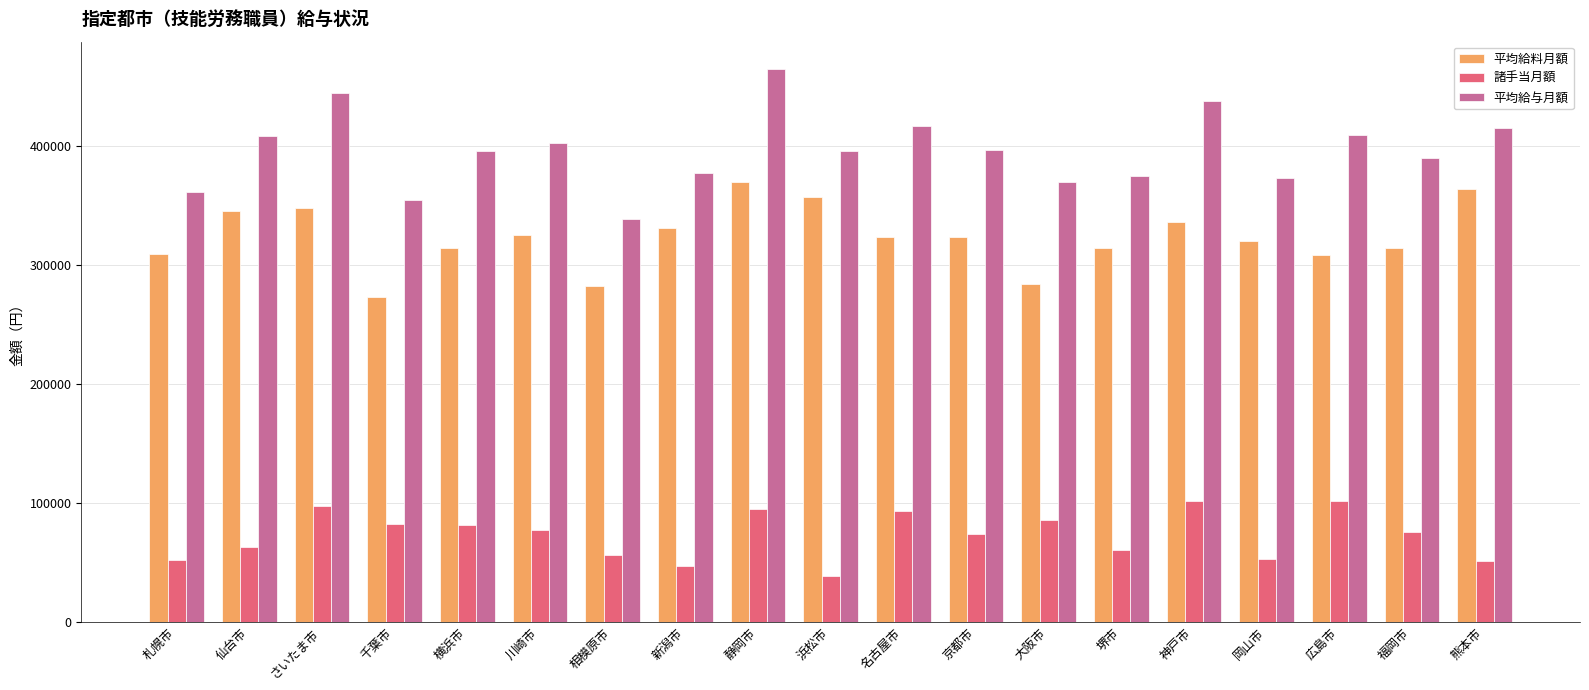

What is the difference between the 平均給与月額 values at 浜松市 and 神戸市?

42257